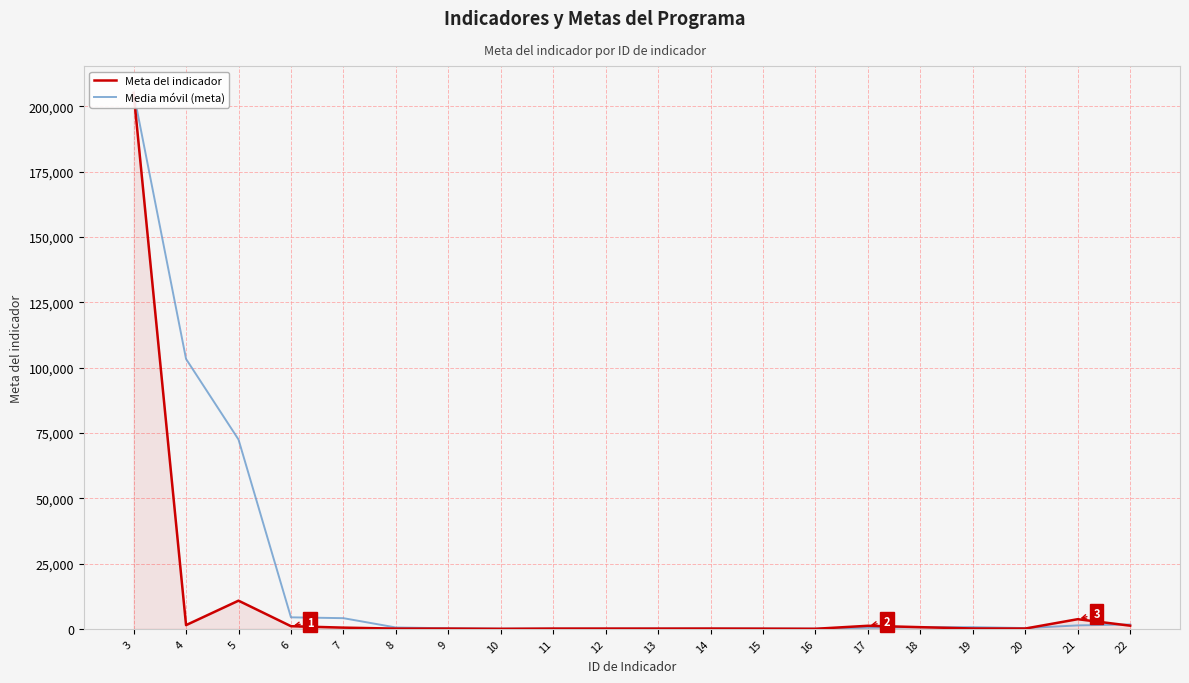

At which label does Media móvil (meta) first exceed 510?

3